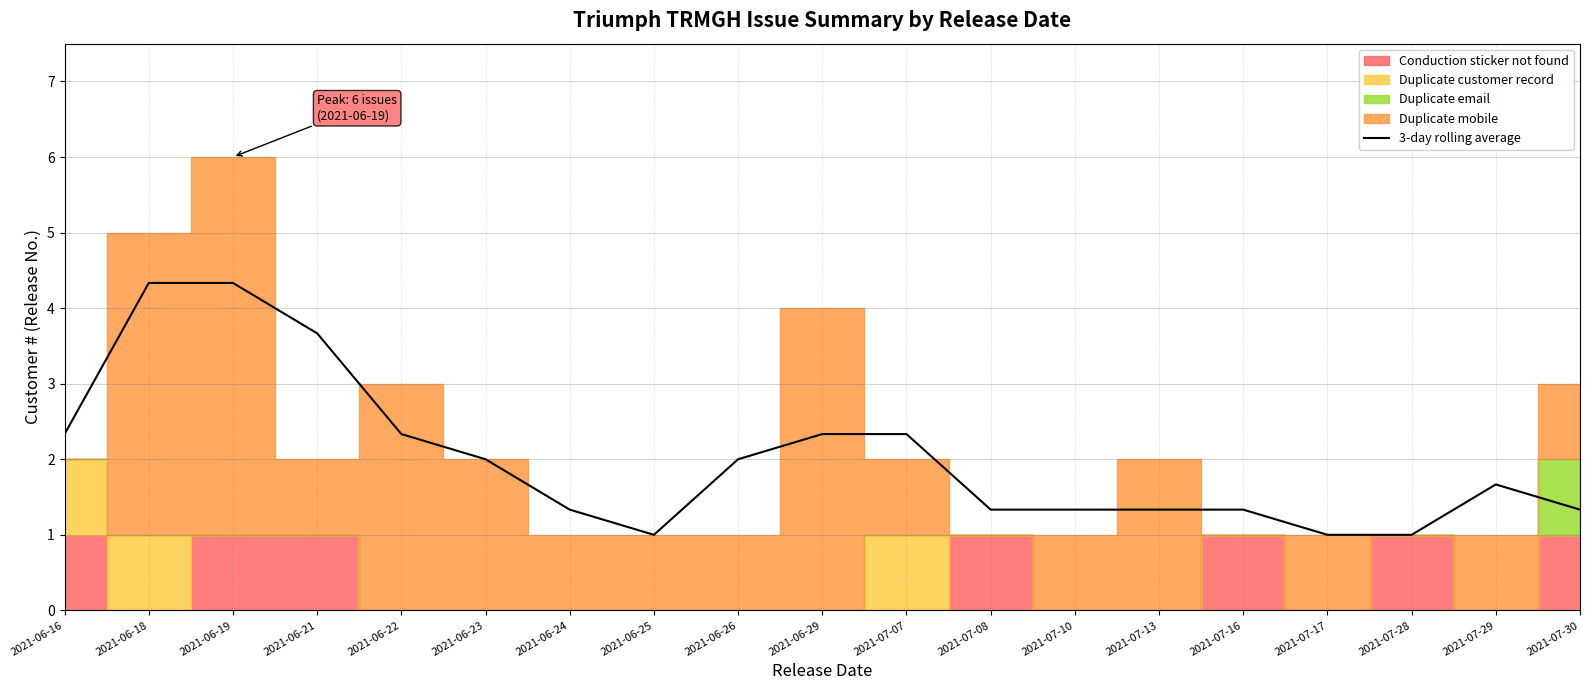

At which category does the data reach its first local valley?

2021-06-25